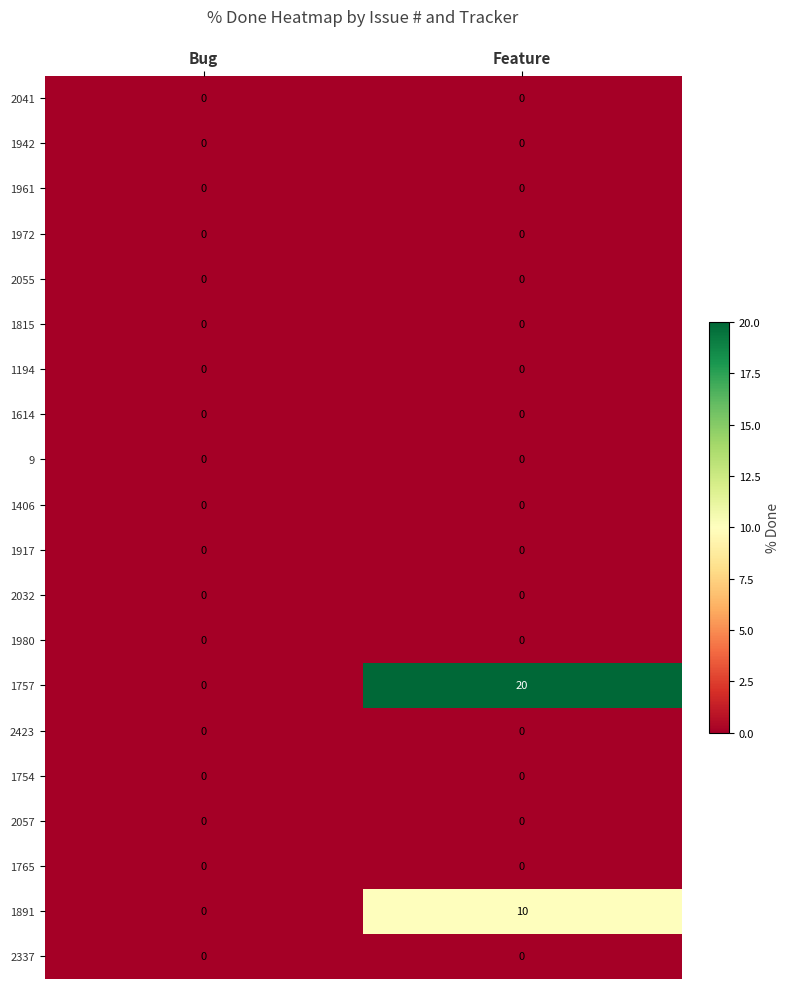

What is the maximum value shown in the chart?

20